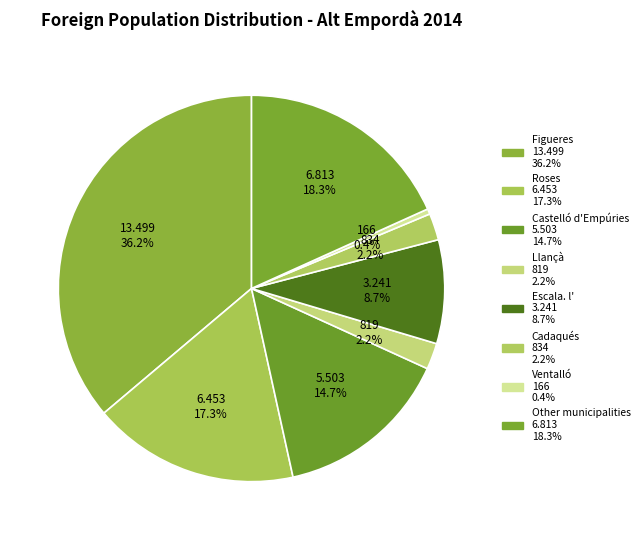

Which slice is the smallest?

Ventalló